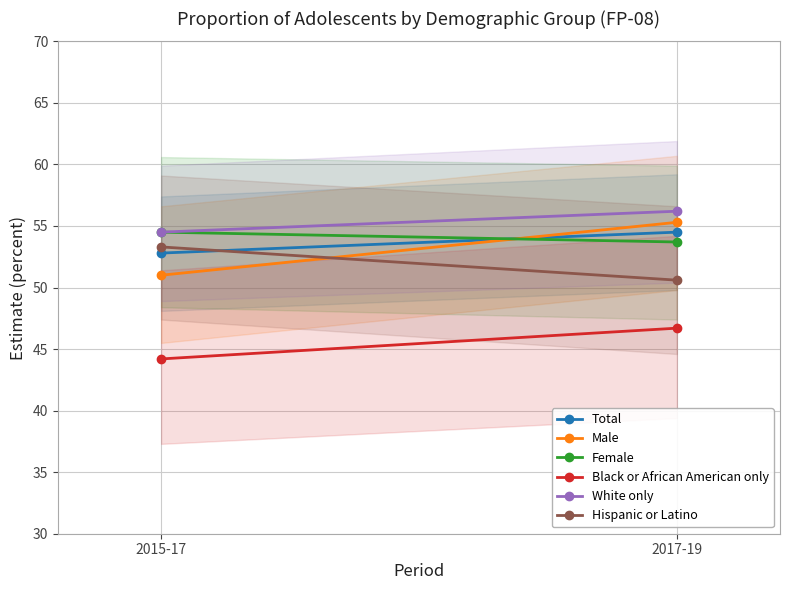

List the labels in order of Hispanic or Latino value, smallest first.

2017-19, 2015-17